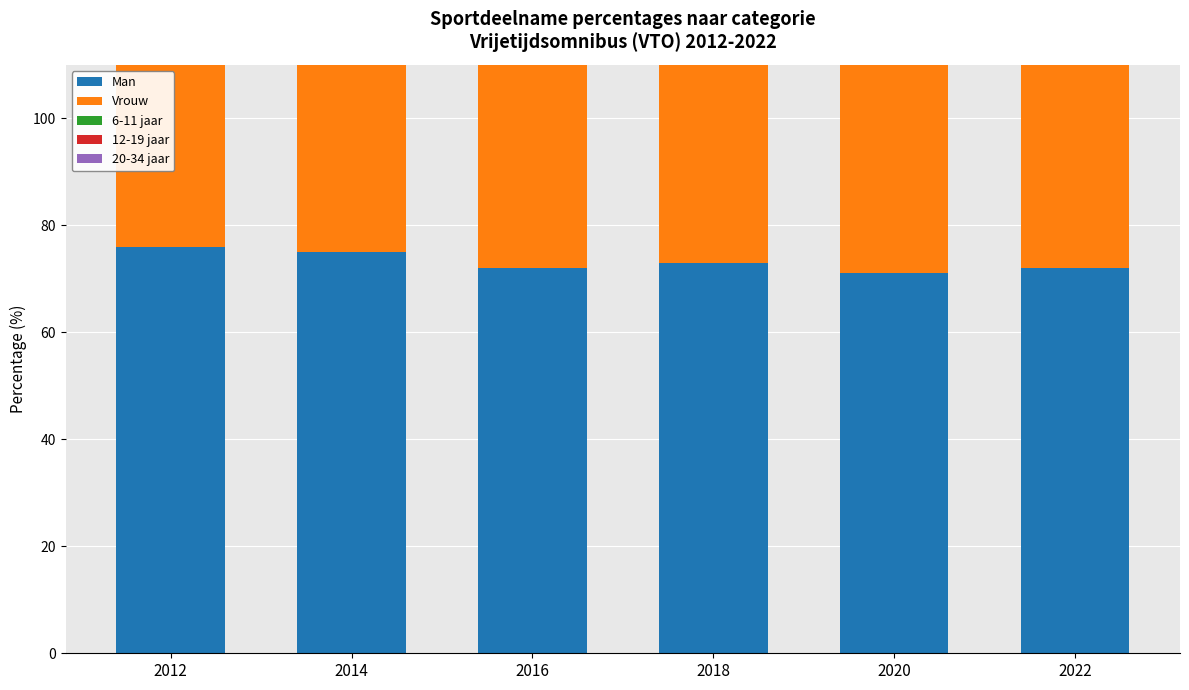

Reading left to right, extract all data points from this chart.

Man: 76	75	72	73	71	72
Vrouw: 71	70	68	73	69	69
6-11 jaar: 94	92	97	92	92	87
12-19 jaar: 89	86	80	87	82	83
20-34 jaar: 83	78	81	77	75	75